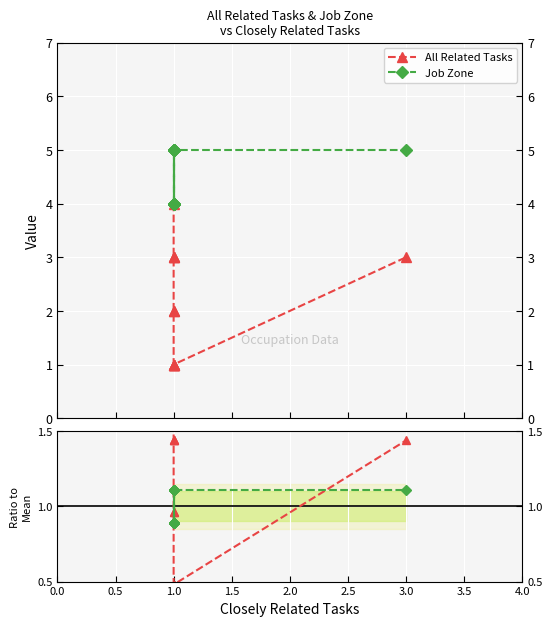

What position from the right is 4.0?

4